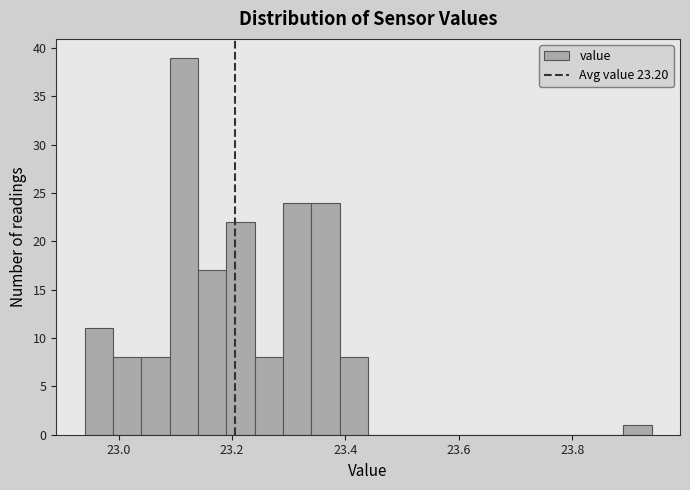

Read against the x-axis, roughly where is the centre of the tallest bar?

23.12